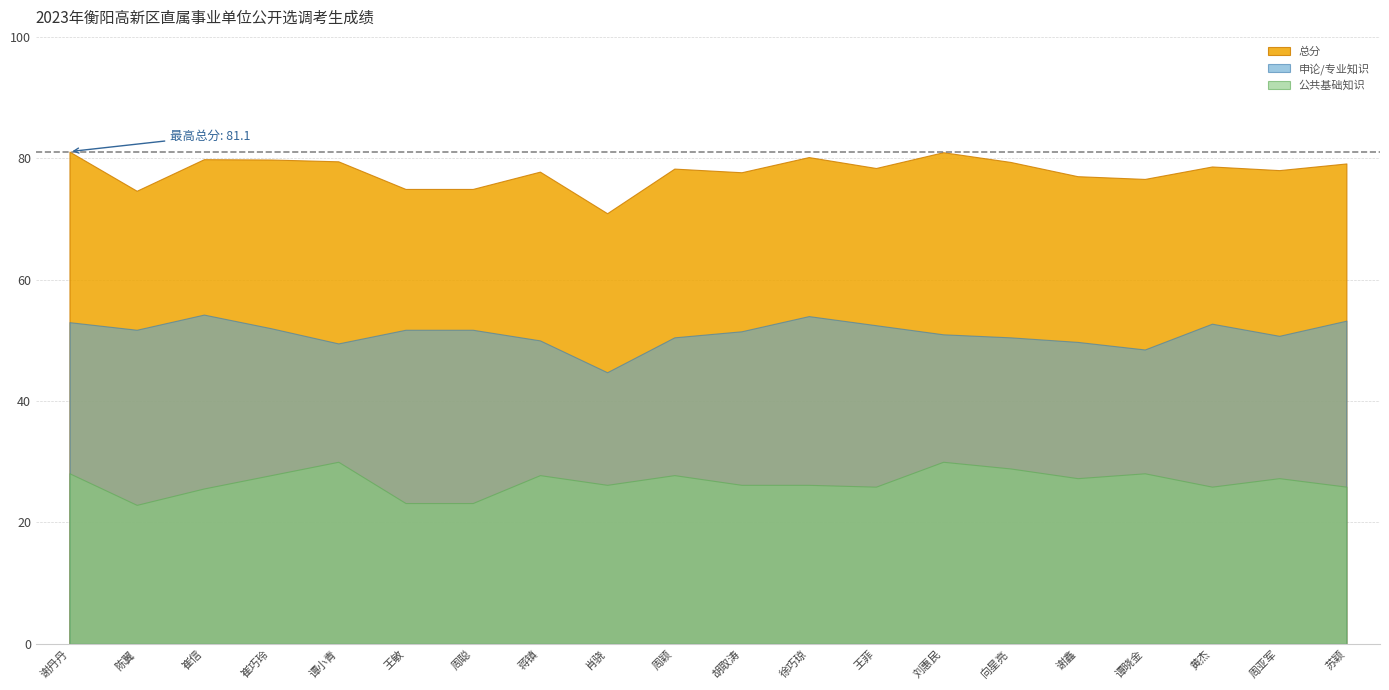

How many lines are shown in the chart?

3